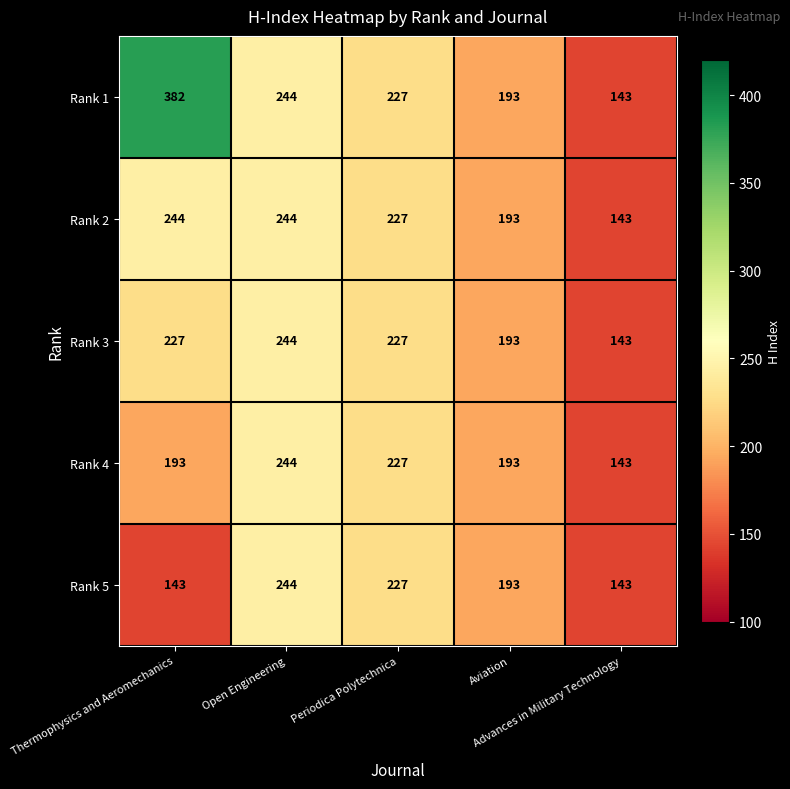

Count the Rank 3 values in the range 193 to 227.

3